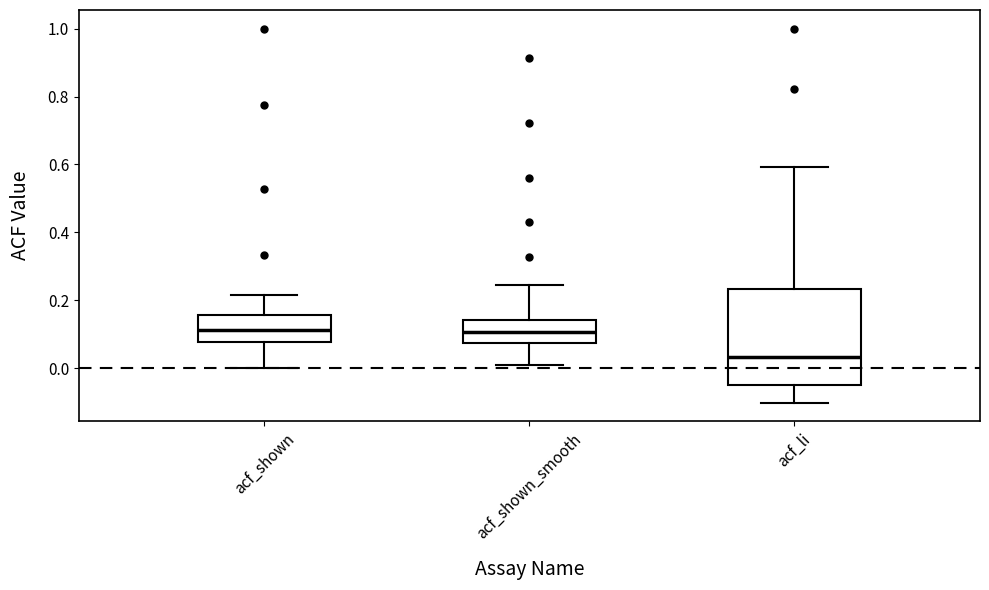

Reading left to right, read every box against the y-axis: the position of its median line, the range the box covers, and the ends of its whiskers. The values are not printed on the chart, so give them approximately, as read against the axis.

acf_shown: median 0.12, box 0.08 to 0.16, whiskers 0.00 to 0.22
acf_shown_smooth: median 0.10, box 0.08 to 0.14, whiskers 0.02 to 0.24
acf_li: median 0.04, box -0.04 to 0.24, whiskers -0.10 to 0.60